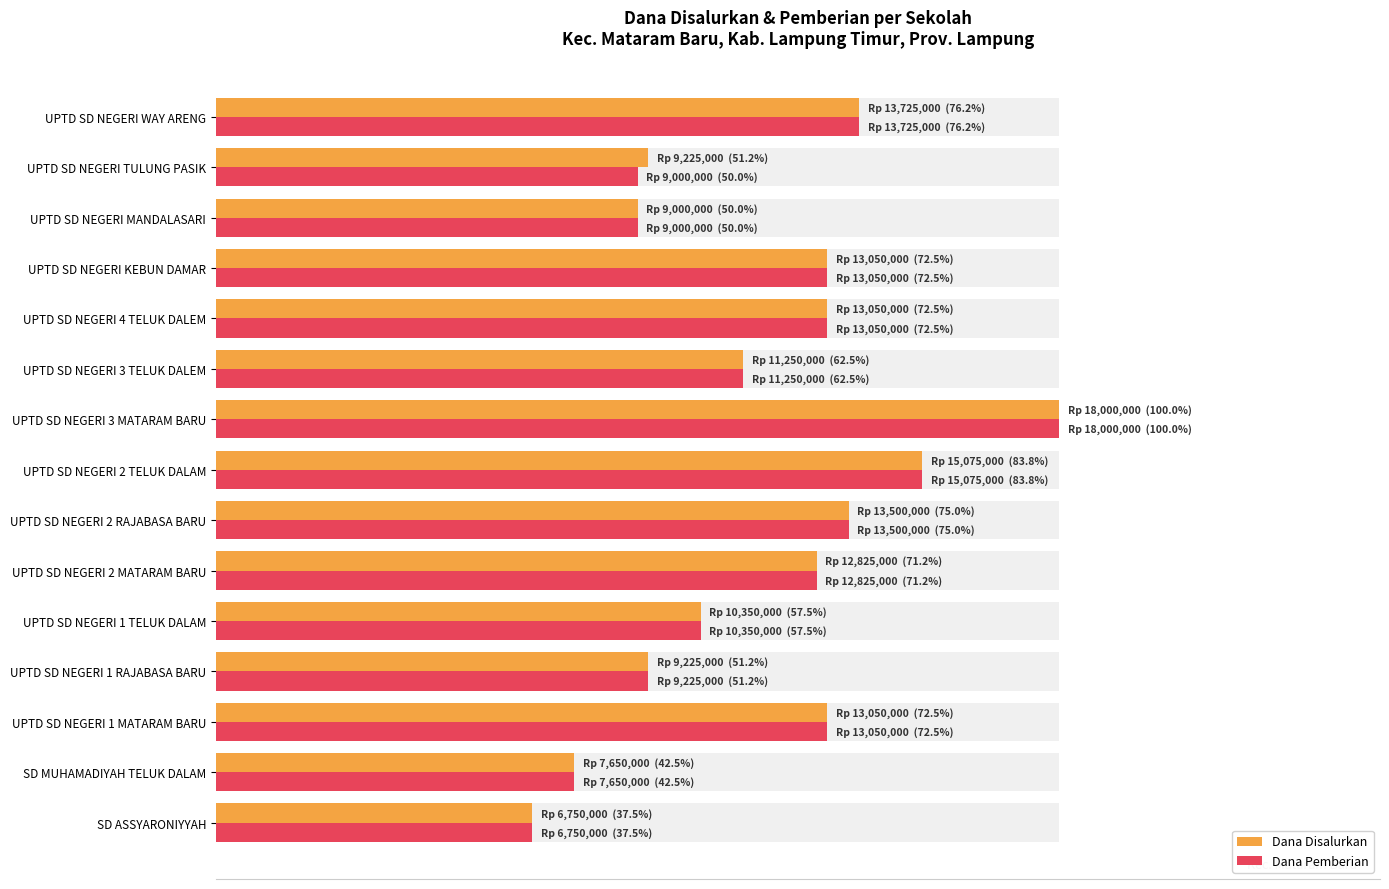

What is the sum of all Dana Disalurkan values?

175725000